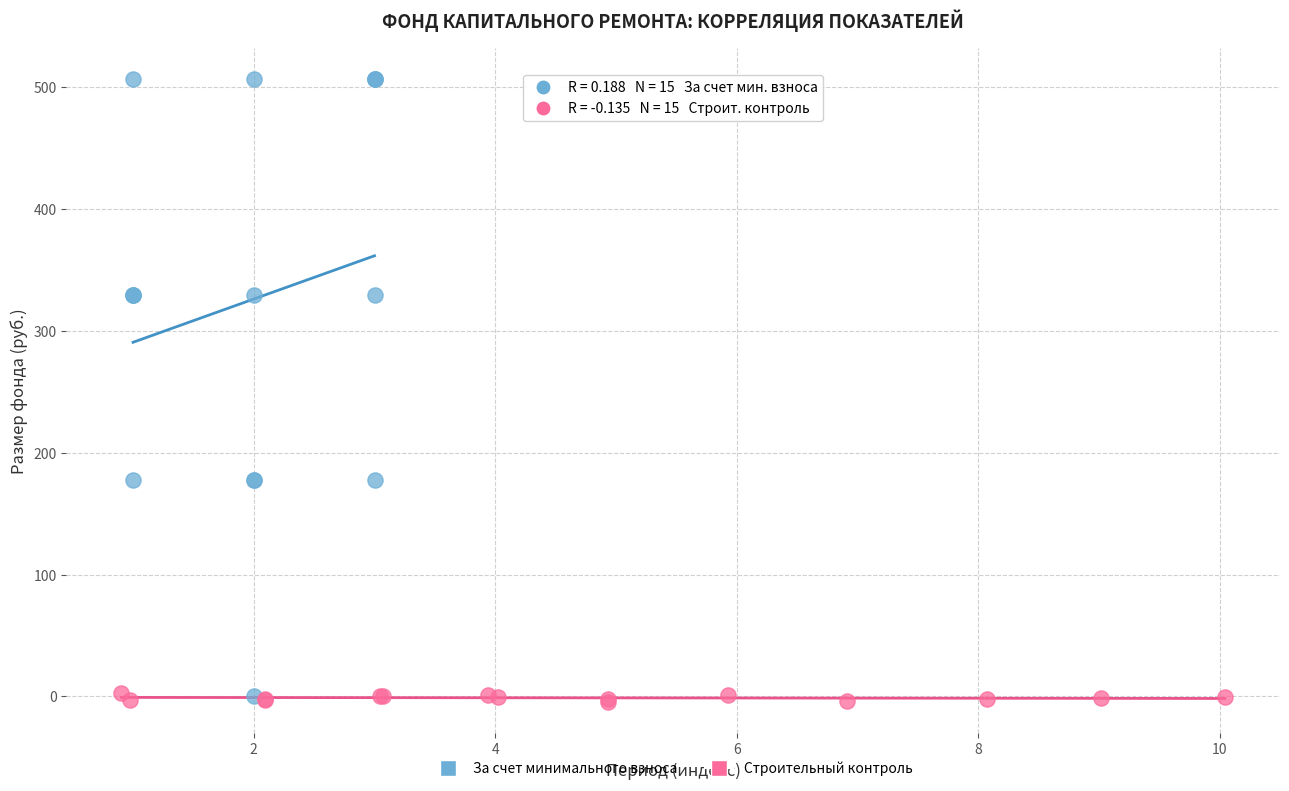

Which series reaches the maximum Y coordinate?

За счет минимального взноса